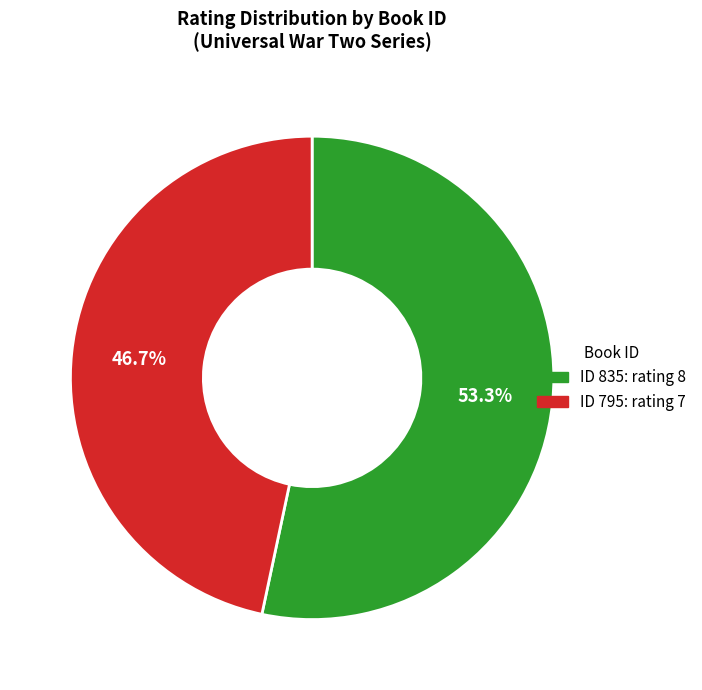

Rank the categories by value from highest to lowest.

ID 835: rating 8, ID 795: rating 7